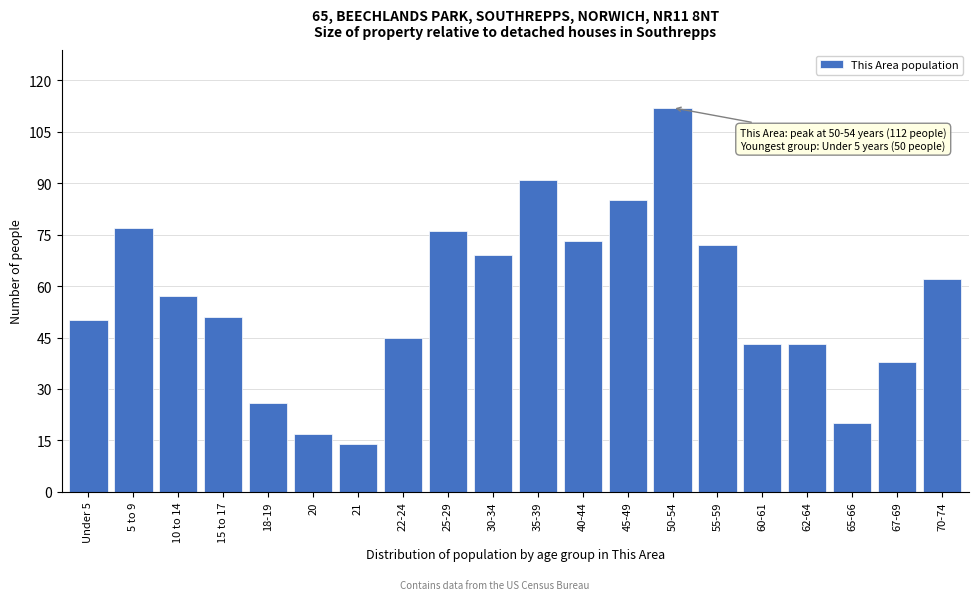

Reading left to right, what are all the values shown in this chart?

50	77	57	51	26	17	14	45	76	69	91	73	85	112	72	43	43	20	38	62